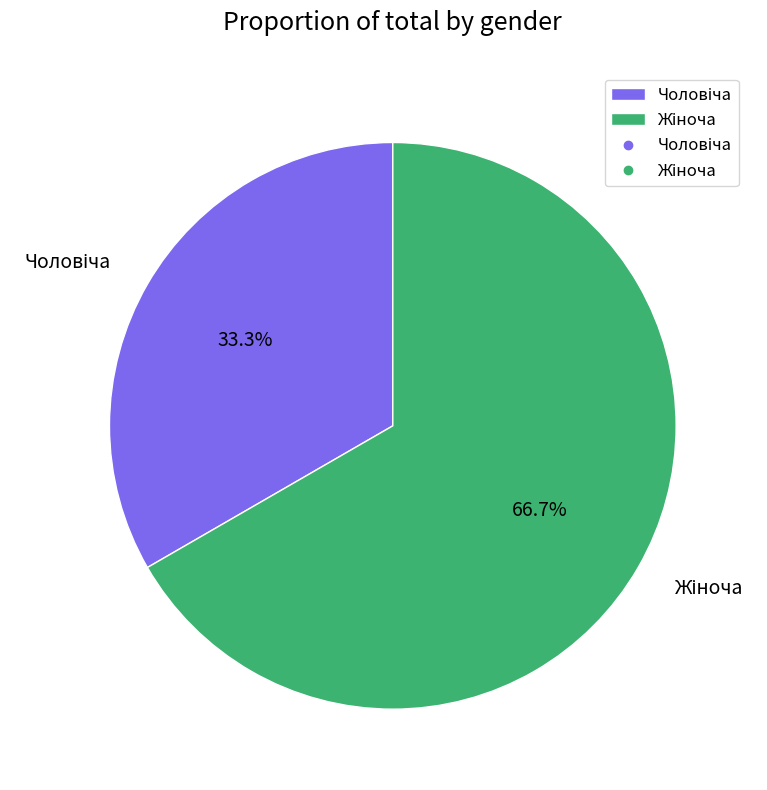

Is there a majority slice in this chart?

Yes